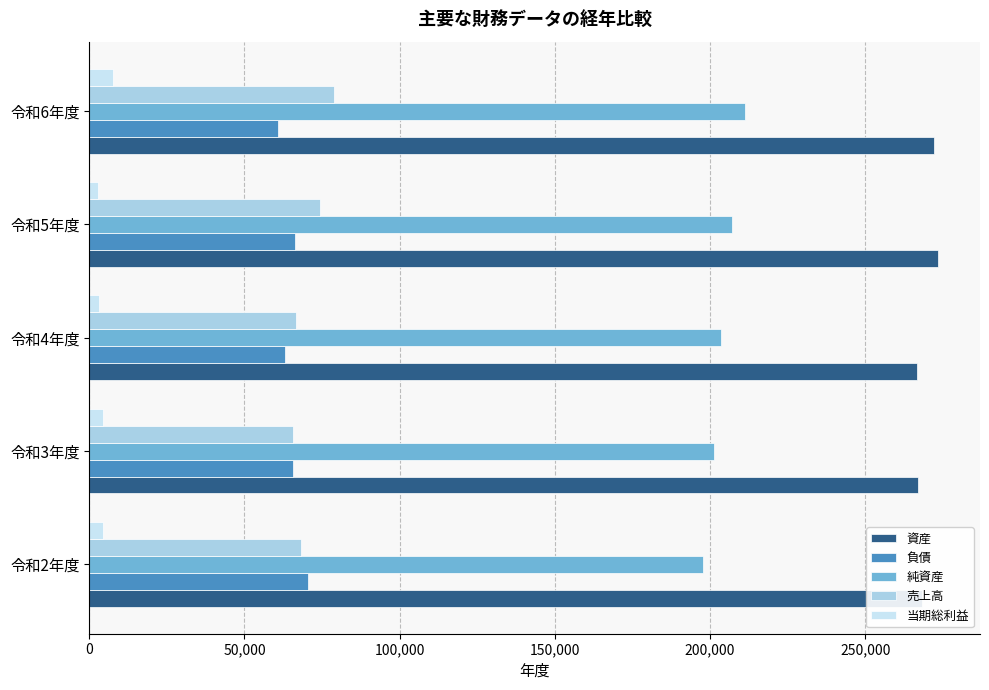

Is the value of 売上高 at 令和5年度 greater than the value of 純資産 at 令和2年度?

No